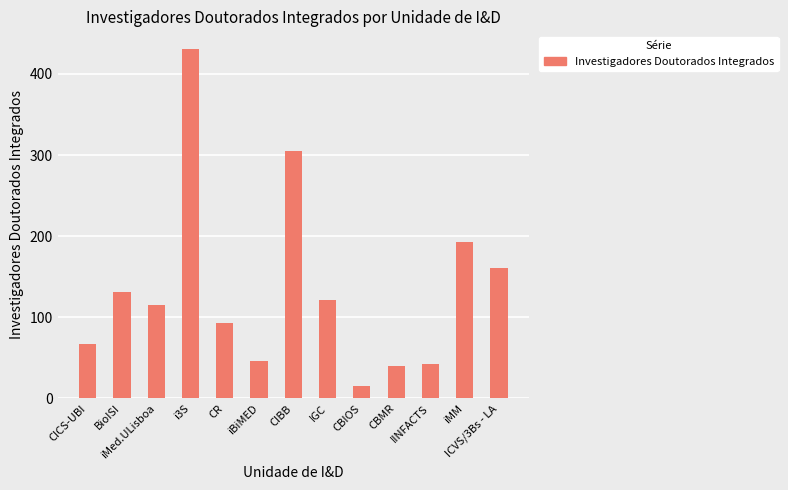

What position from the left is IGC?

8